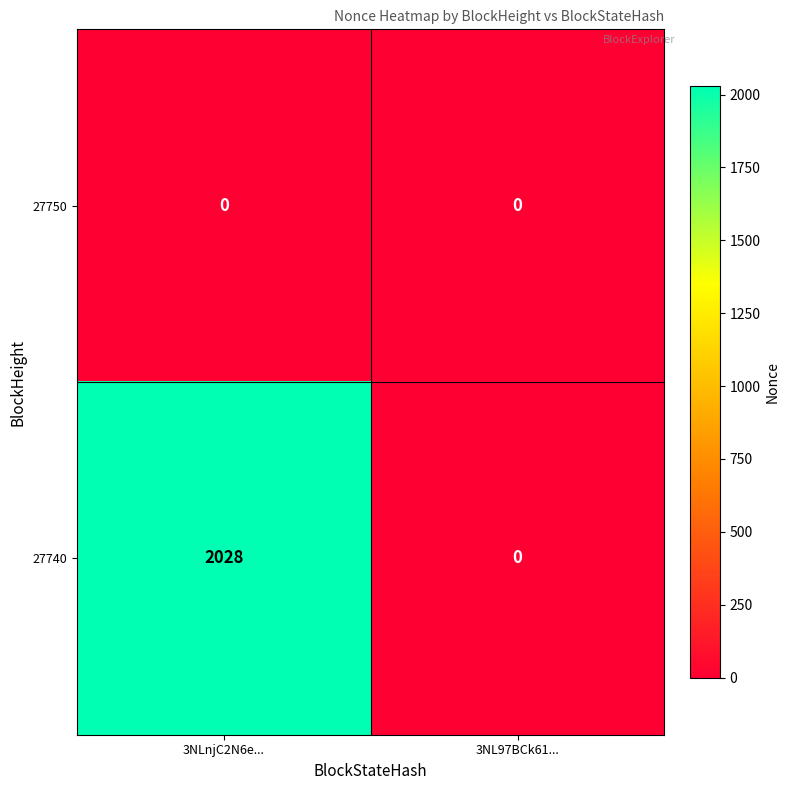

What is the approximate value of 27740 at 3NLnjC2N6e..., to the nearest 100?

2000